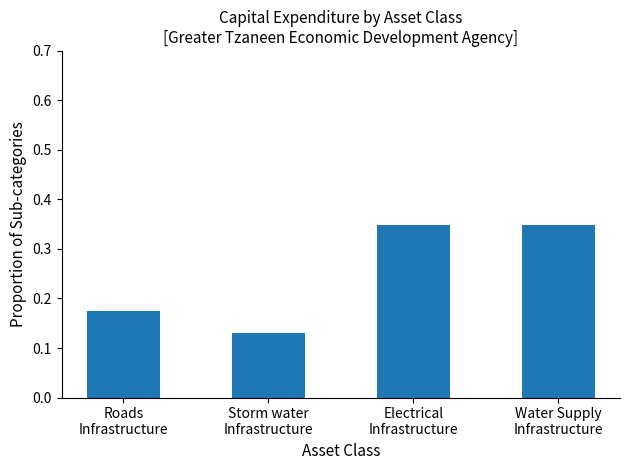

How many values are between 0 and 1?

4